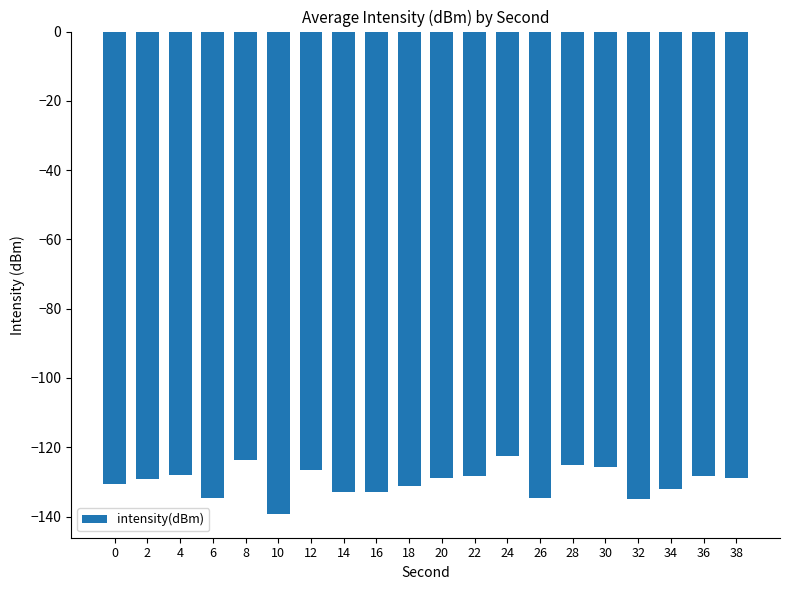

Which has a higher value, 2 or 30?

30